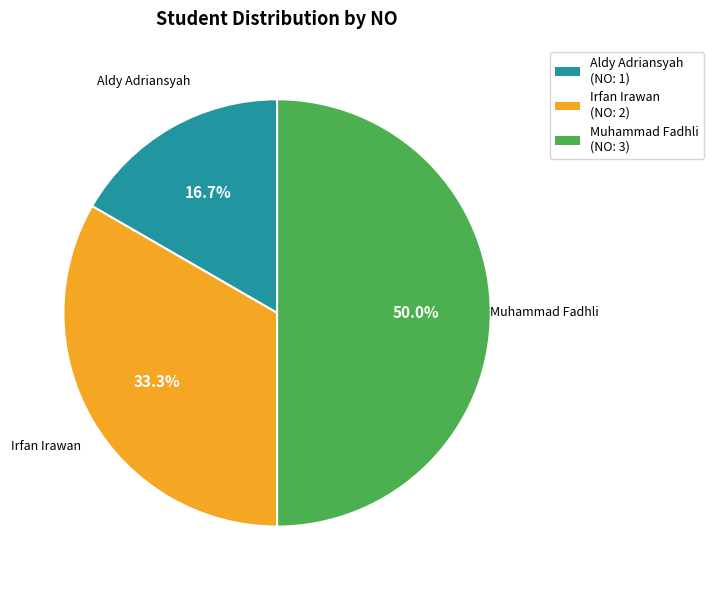

Is it true that Muhammad Fadhli is 45% of the pie?

False